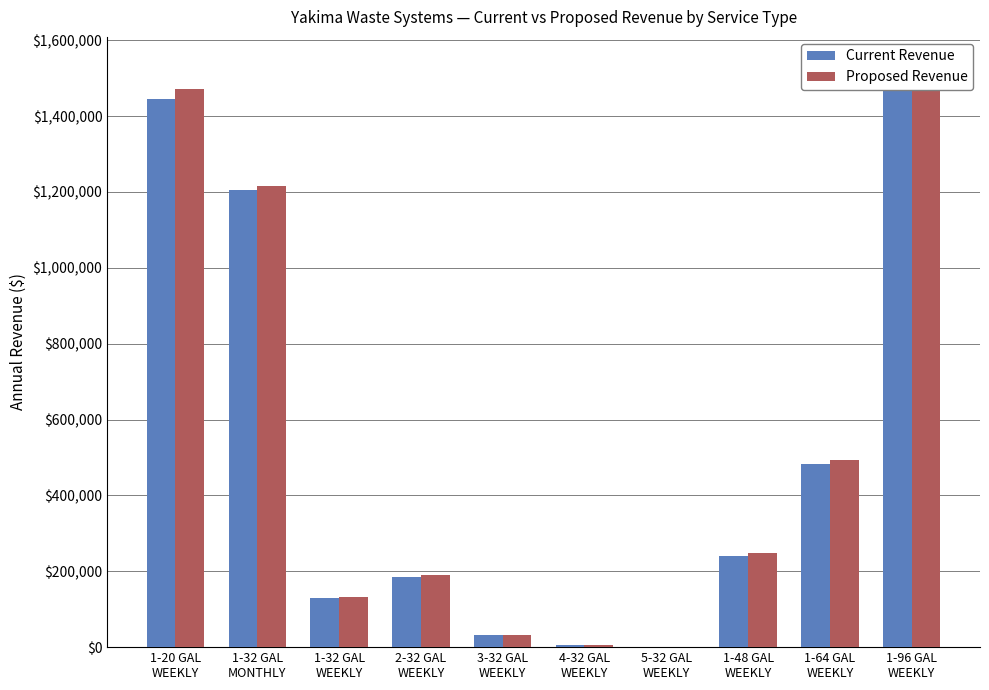

What is the difference between the Current Revenue values at 1-32 GAL
MONTHLY and 1-32 GAL
WEEKLY?

1075815.2